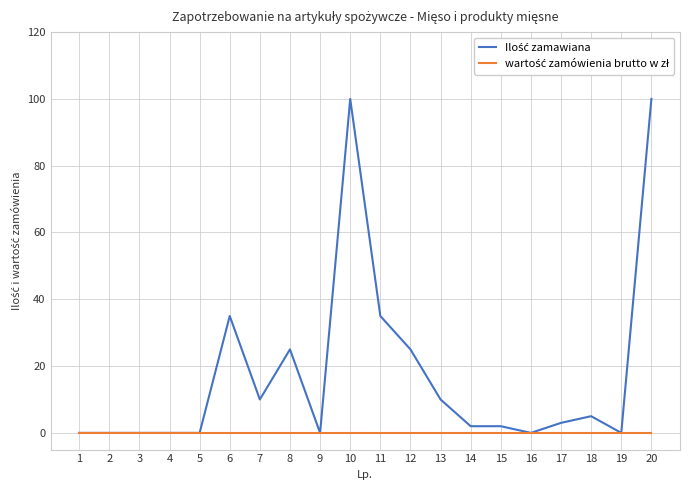

What is the greatest value displayed?

100